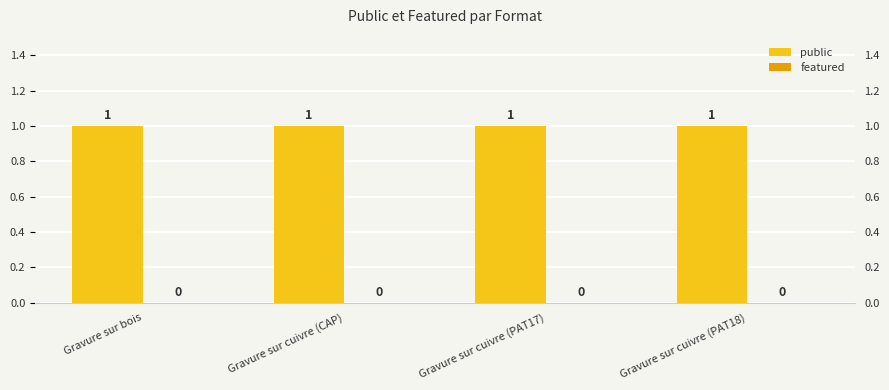

How many bars are there in total?

8